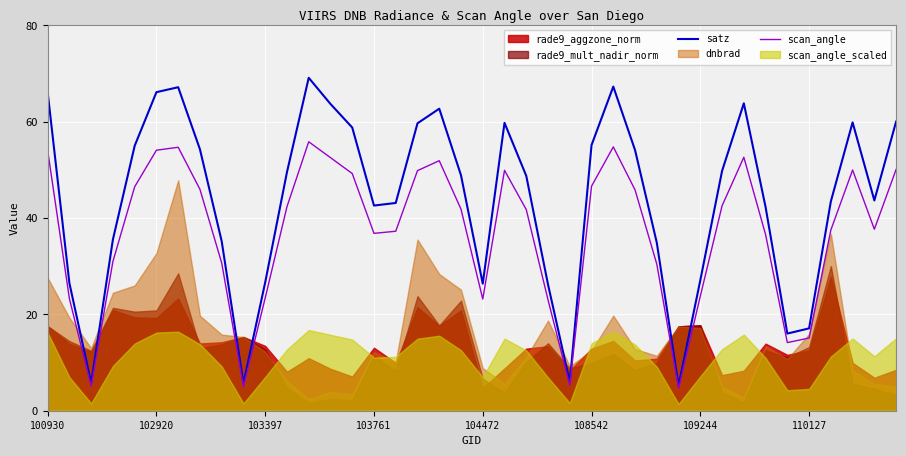

The scan_angle series shows 52.6 at 13. True or false?

True